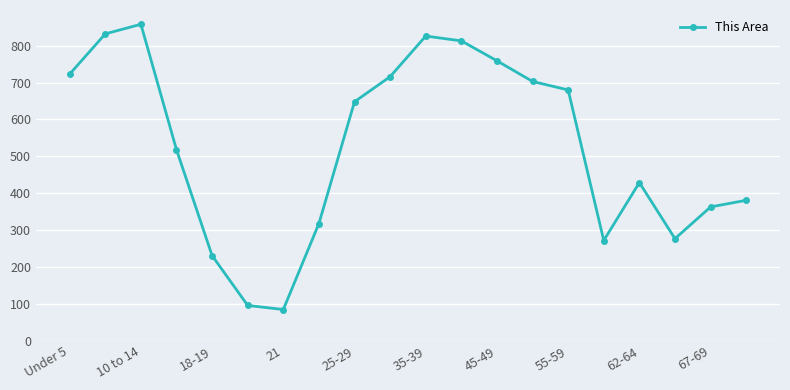

What is the average value?

526